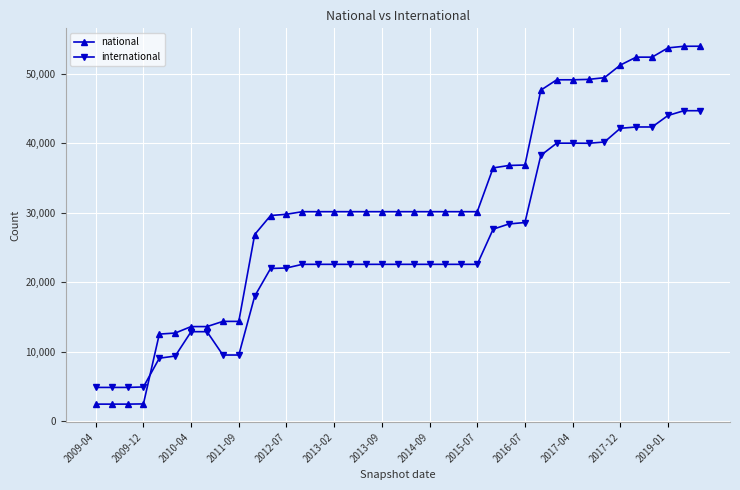

What is the value of the international point at the 18th from the left?

22584